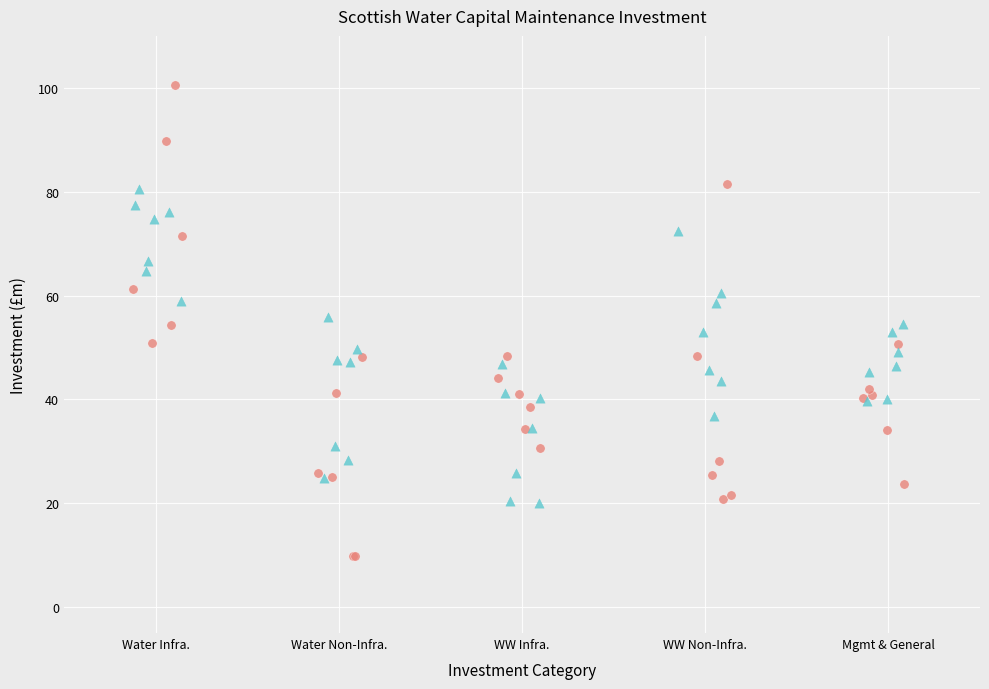

Which series contains the lowest Y value?

early period (2002-08)